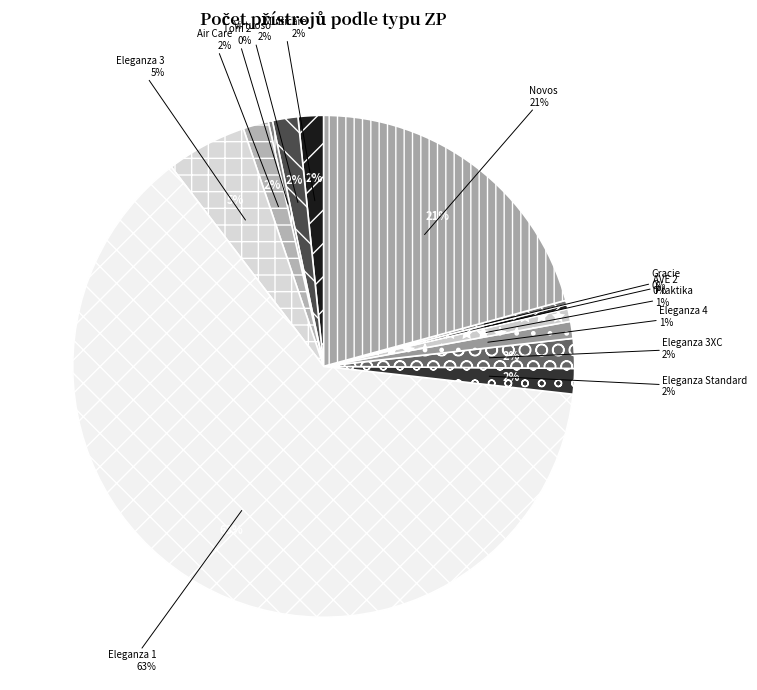

Count the number of slices in the pie.

13